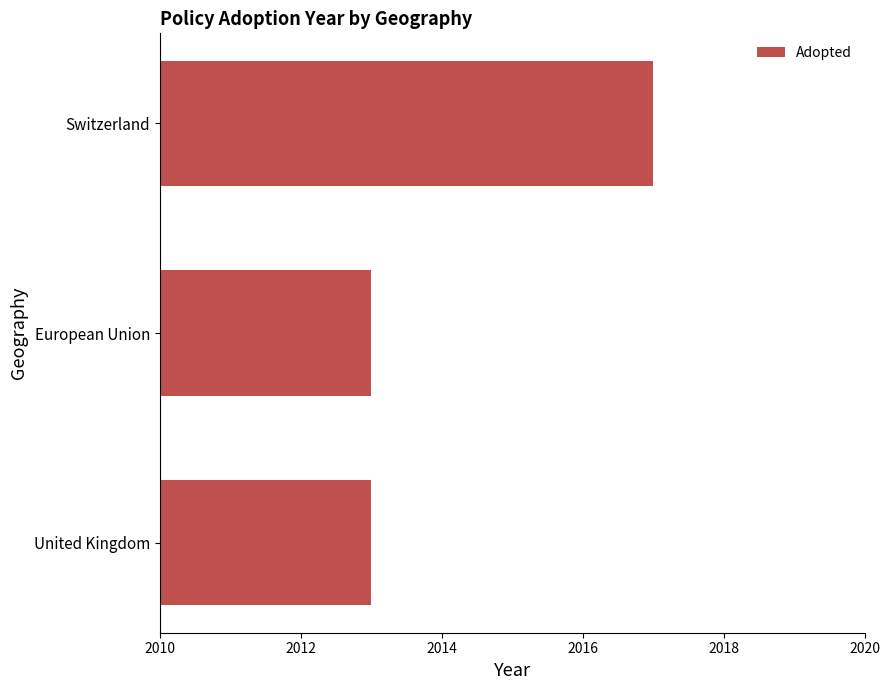

What is the sum of the values at Switzerland and European Union?

4030